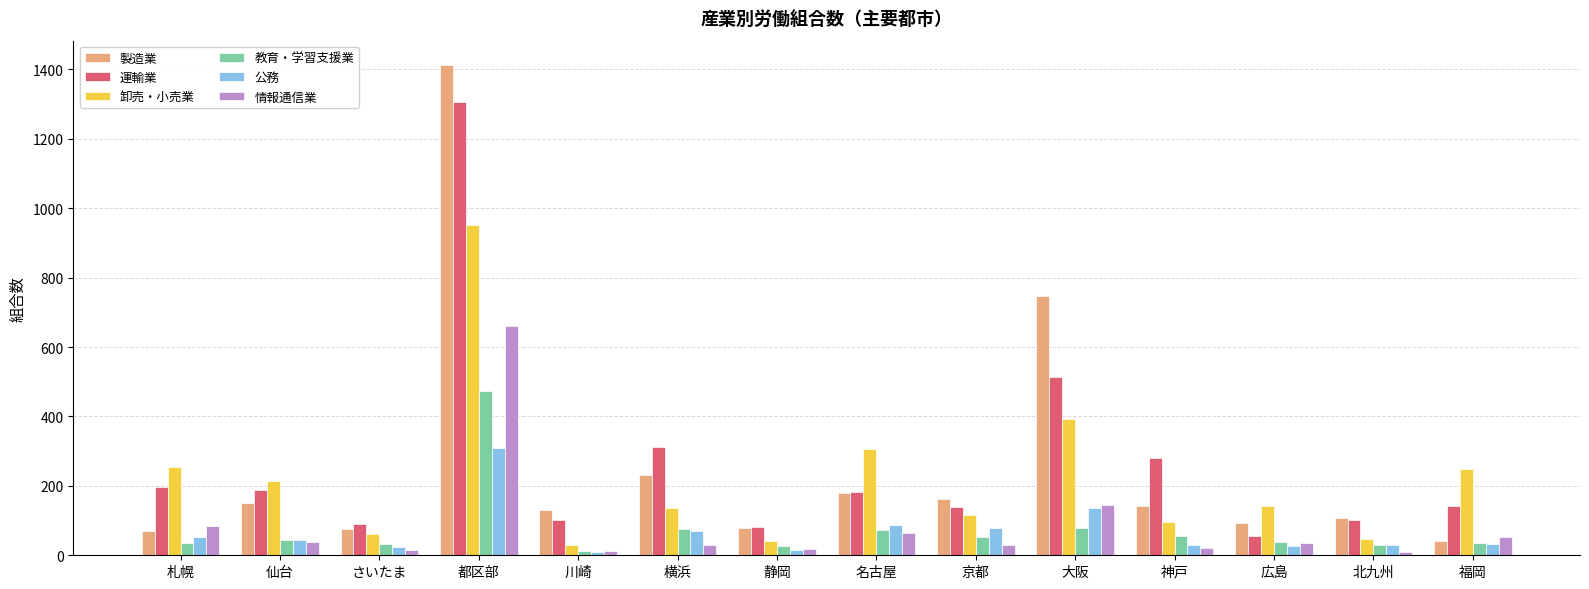

Is the value of 公務 at 都区部 greater than the value of 教育・学習支援業 at 仙台?

Yes